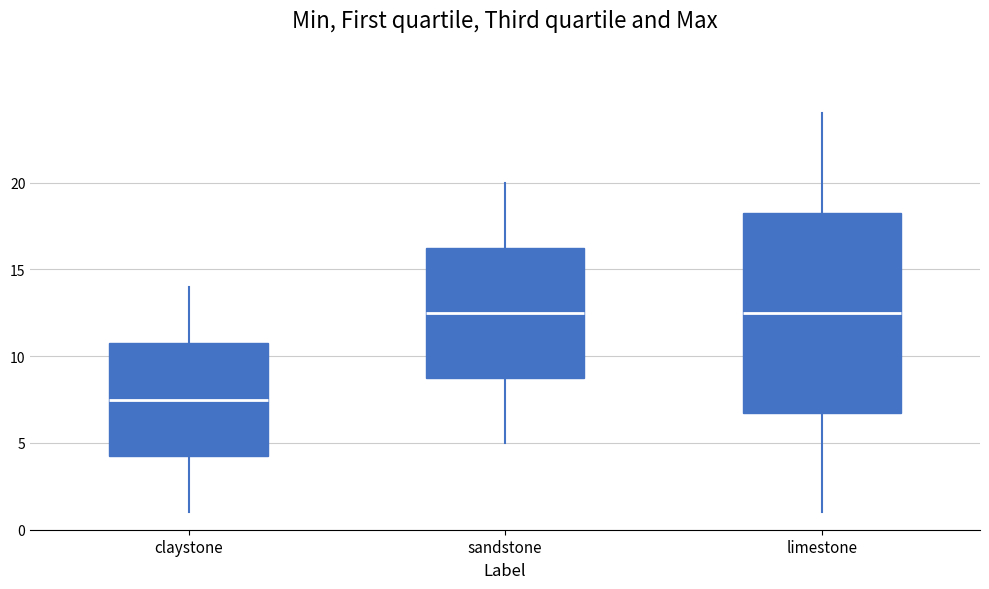

Reading left to right, read every box against the y-axis: the position of its median line, the range the box covers, and the ends of its whiskers. The values are not printed on the chart, so give them approximately, as read against the axis.

claystone: median 7.5, box 4.5 to 11.0, whiskers 1.0 to 14.0
sandstone: median 12.5, box 9.0 to 16.5, whiskers 5.0 to 20.0
limestone: median 12.5, box 7.0 to 18.5, whiskers 1.0 to 24.0